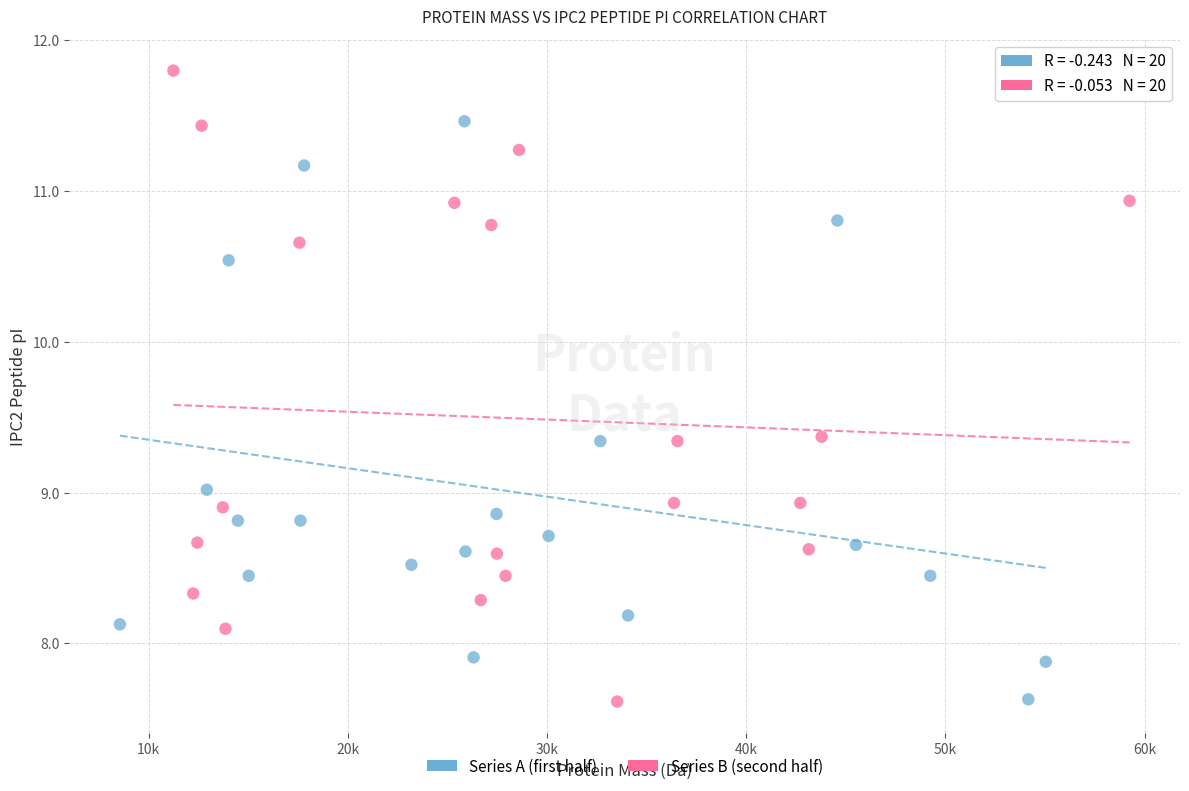

Which series contains the highest Y value?

Series B (second half)